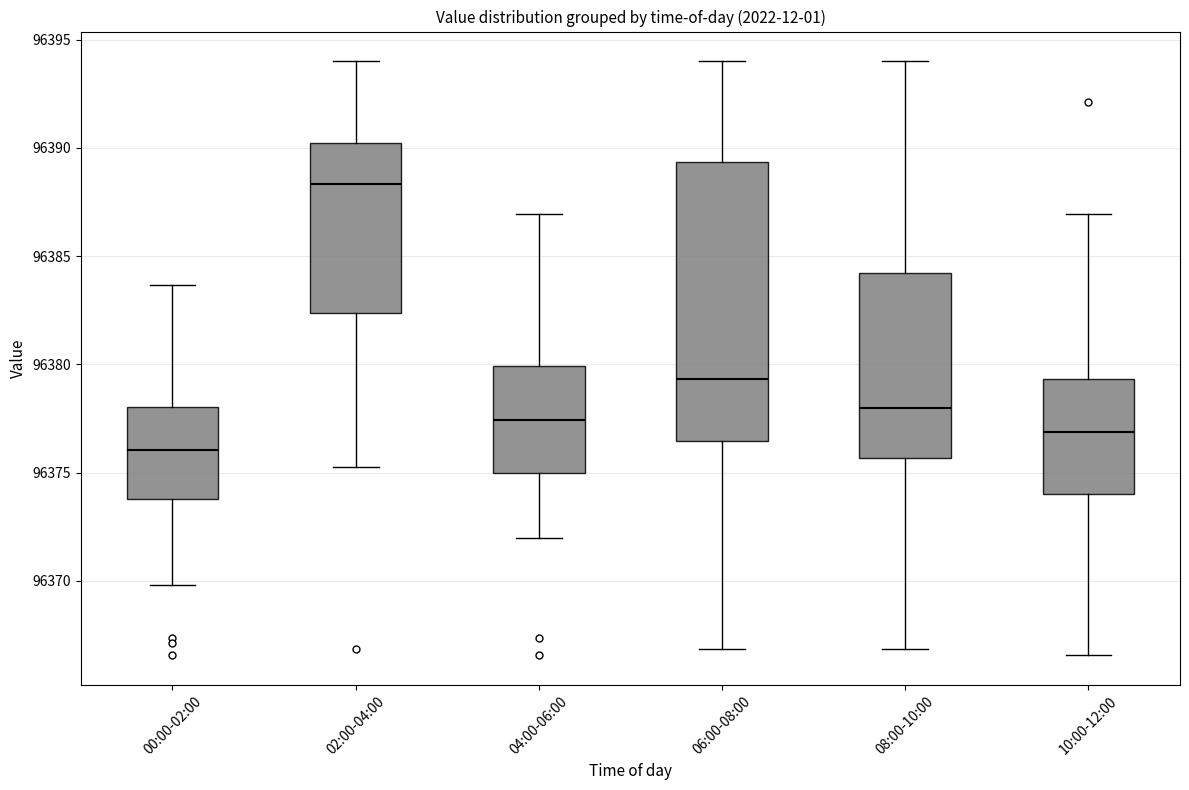

Which box is the tallest, from its lower edge to its upper edge?

06:00-08:00